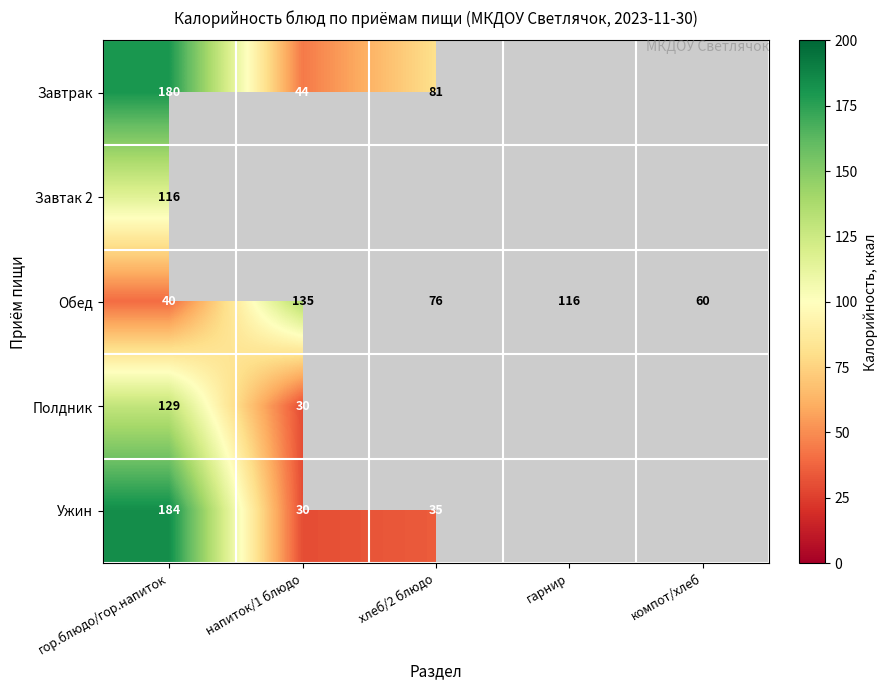

Rank the categories by Обед value from lowest to highest.

гор.блюдо/гор.напиток, компот/хлеб, хлеб/2 блюдо, гарнир, напиток/1 блюдо